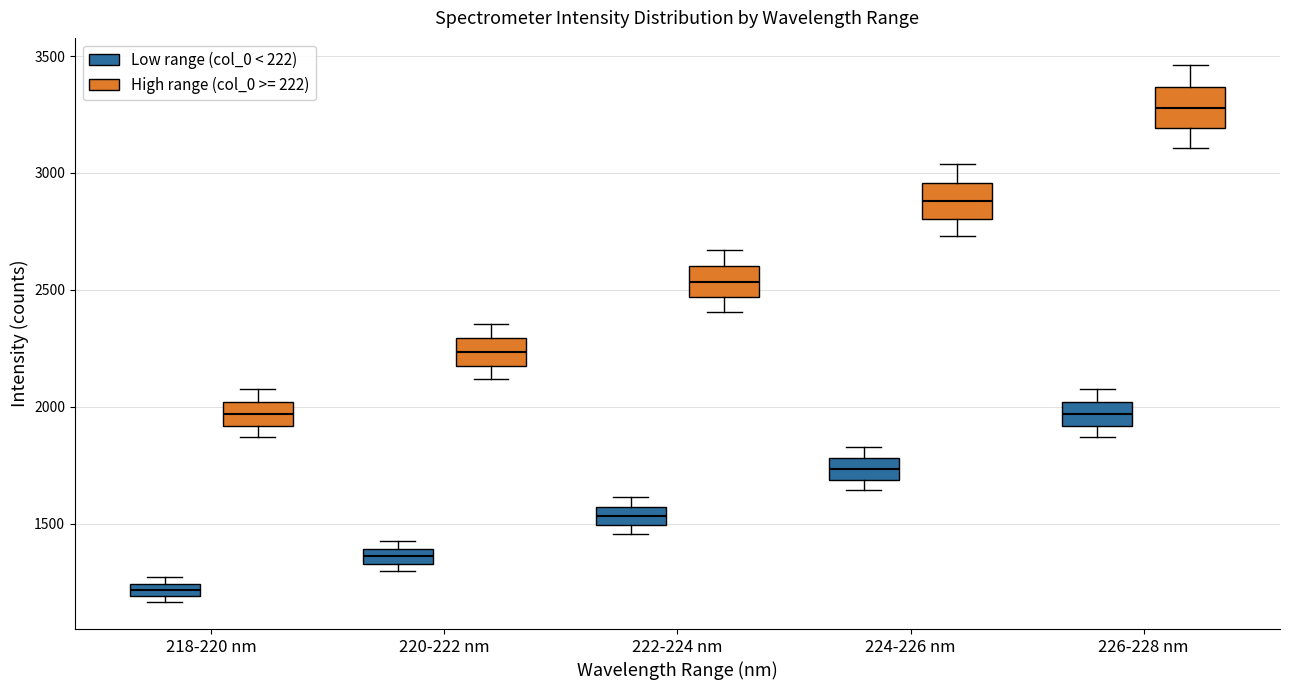

Which box has the lowest median line?

218-220 nm (Low range (col_0 < 222))